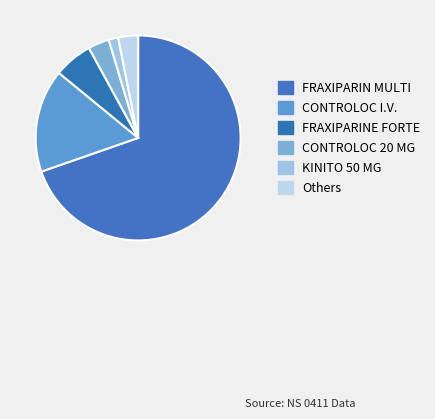

Count the number of slices in the pie.

6